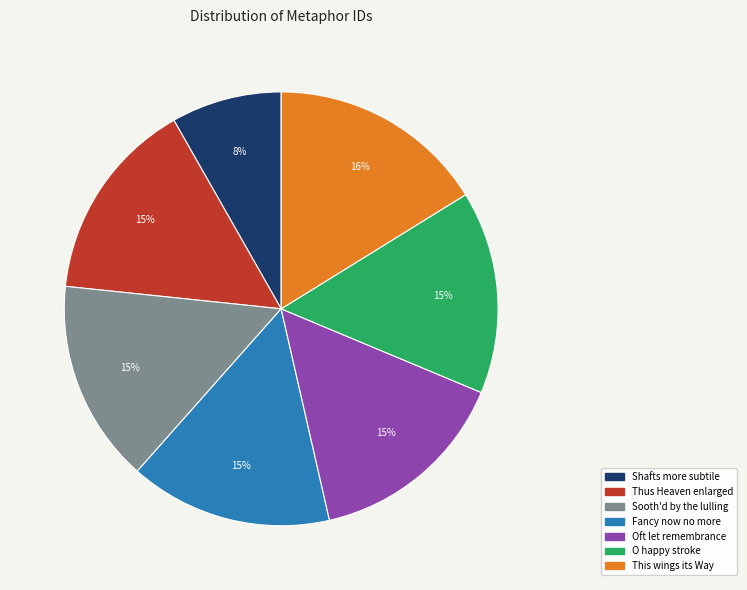

To the nearest percent, what is the combined percentage of Oft let remembrance and Shafts more subtile?

23%